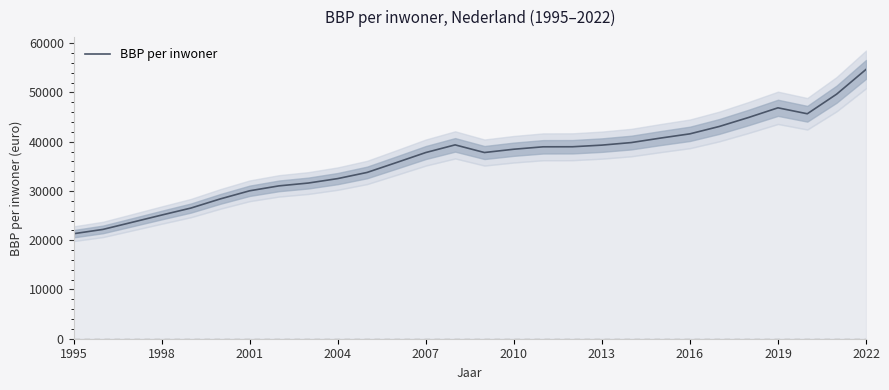

Which category has the lowest value across all series?

1995